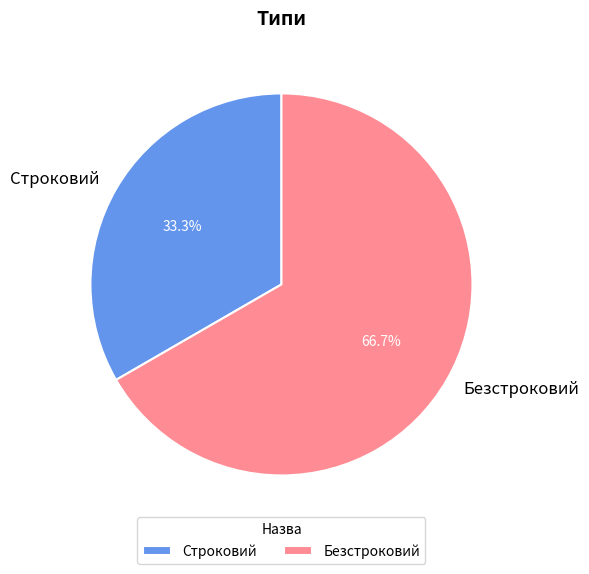

Which slice is the largest?

Безстроковий